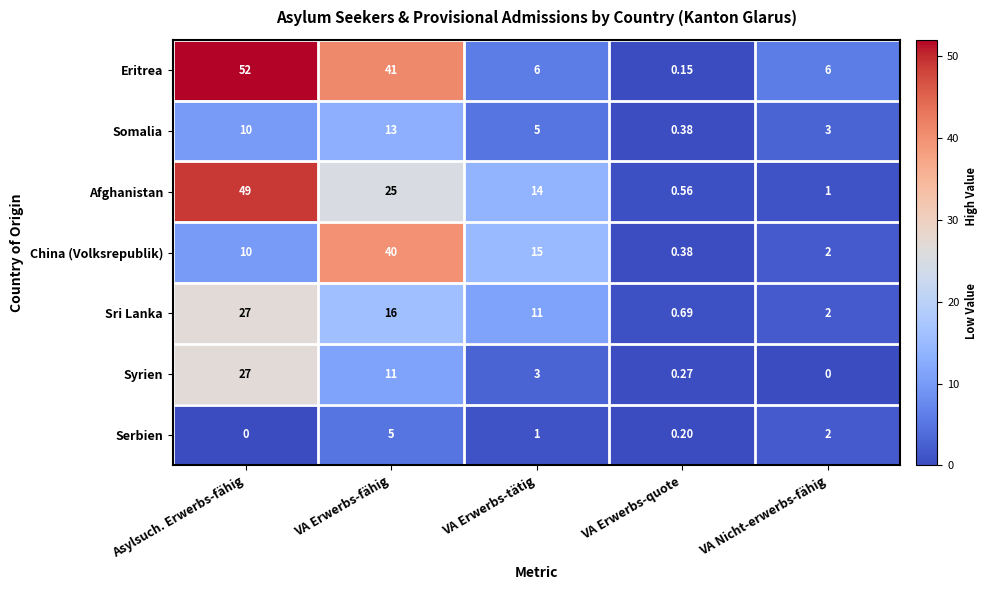

At which label does Eritrea first exceed 6?

Asylsuch. Erwerbs-fähig